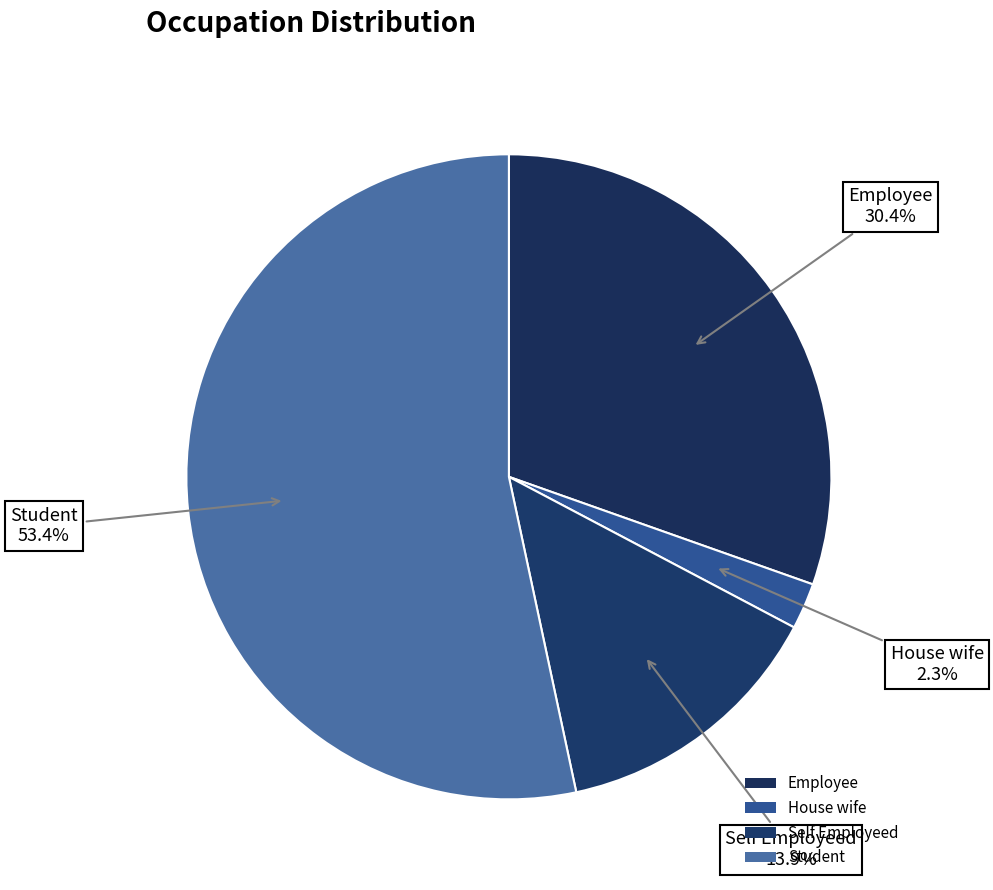

Which category accounts for the majority?

Student